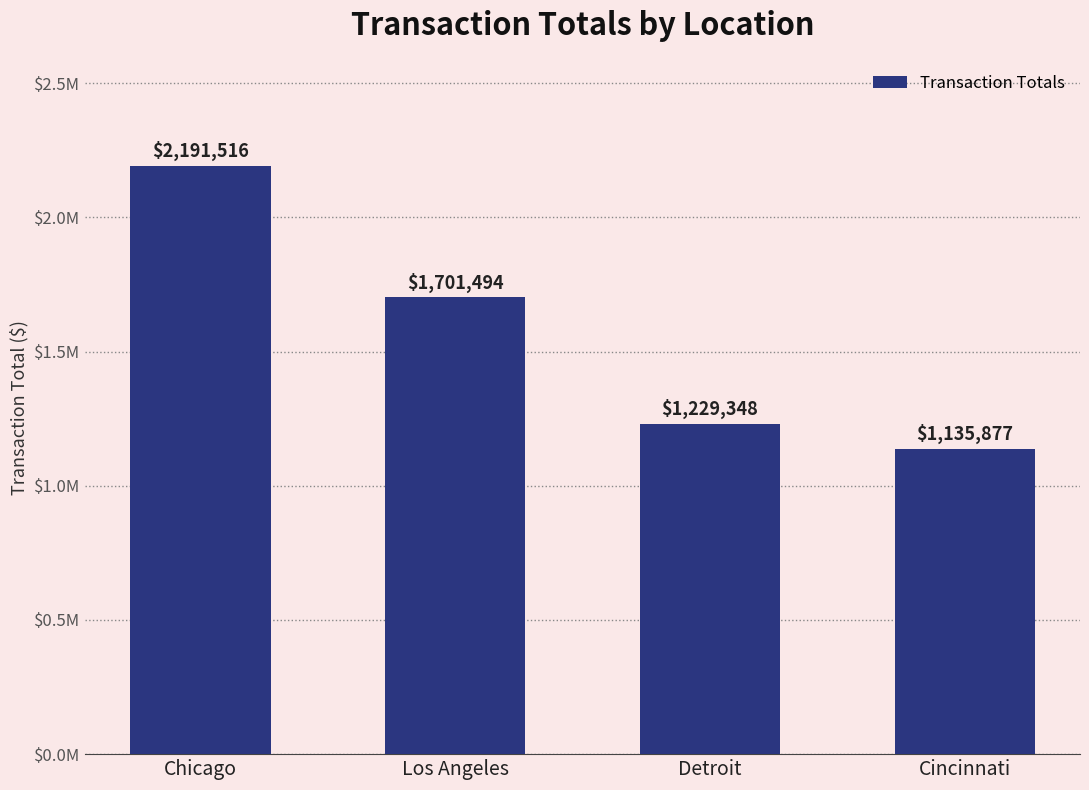

Reading left to right, transcribe all the data shown in this chart.

Chicago=2191516	Los Angeles=1701494	Detroit=1229348	Cincinnati=1135877